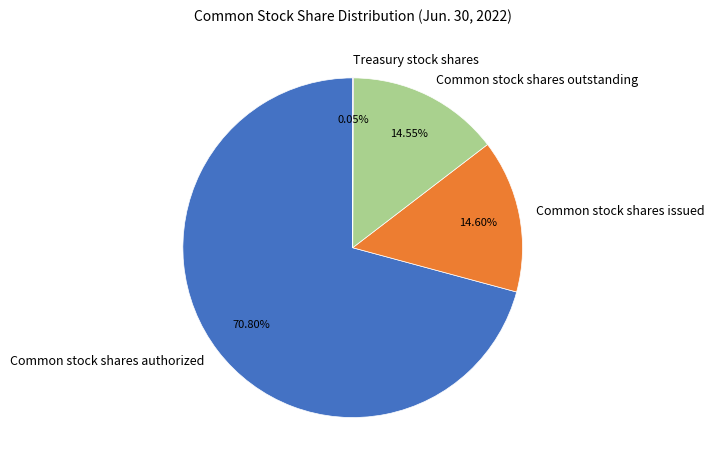

Which category has the biggest portion of the pie?

Common stock shares authorized